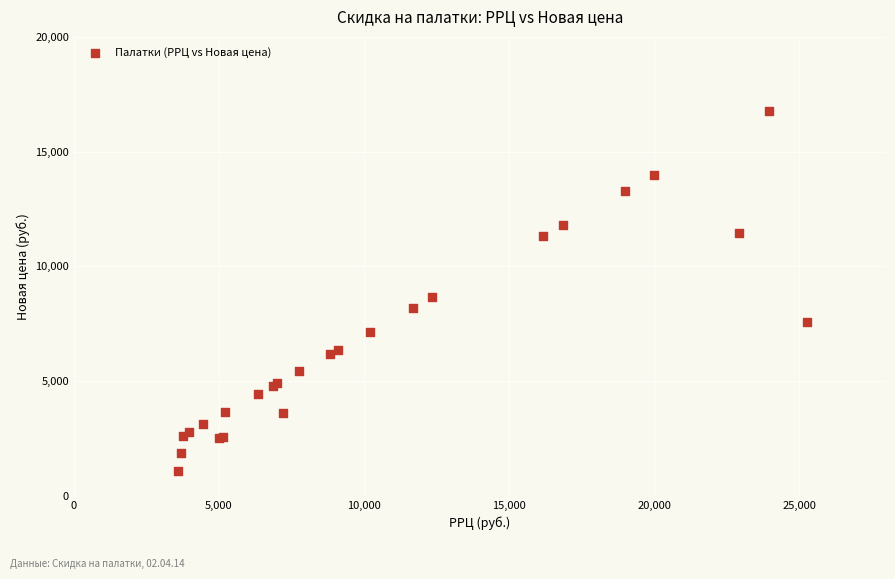

What Y value in the scatter plot is closest to 8933?

8645.0